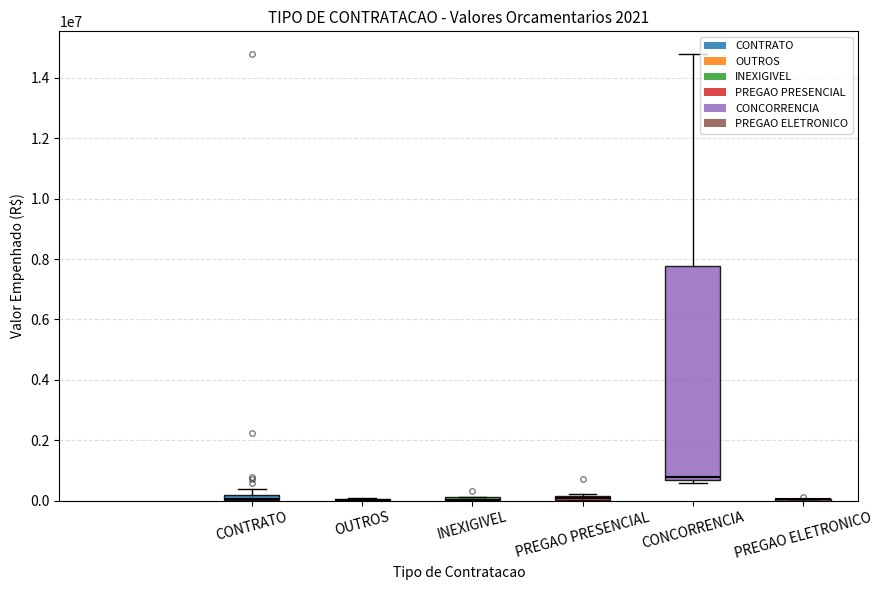

At how many categories does at least one series exceed 6458483?

1